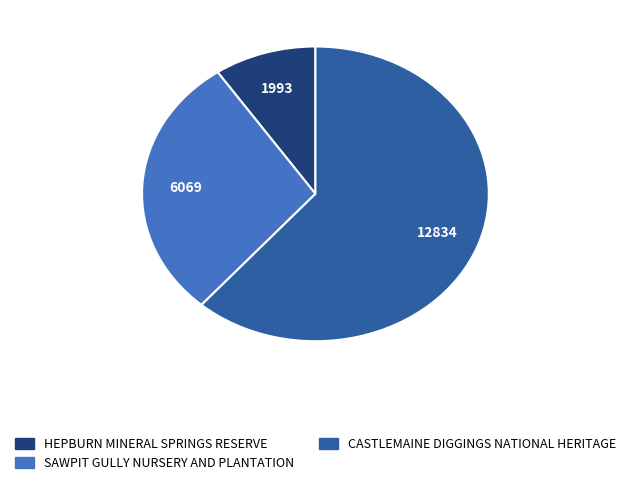

The CASTLEMAINE DIGGINGS NATIONAL HERITAGE slice represents 69% of the pie. True or false?

False